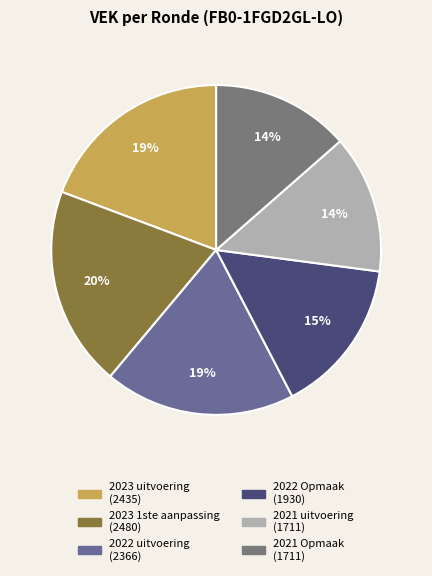

Which slice is the smallest?

2021 uitvoering